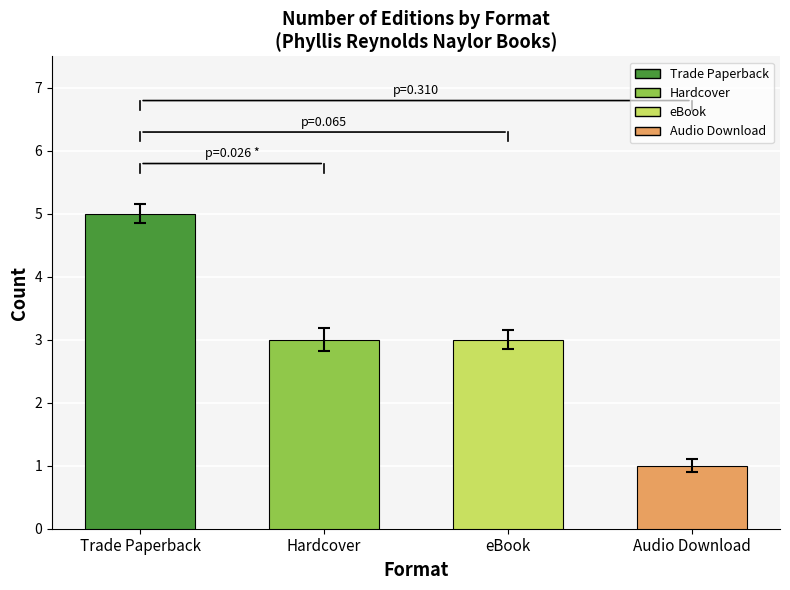

What is the change in value from eBook to Audio Download?

-2